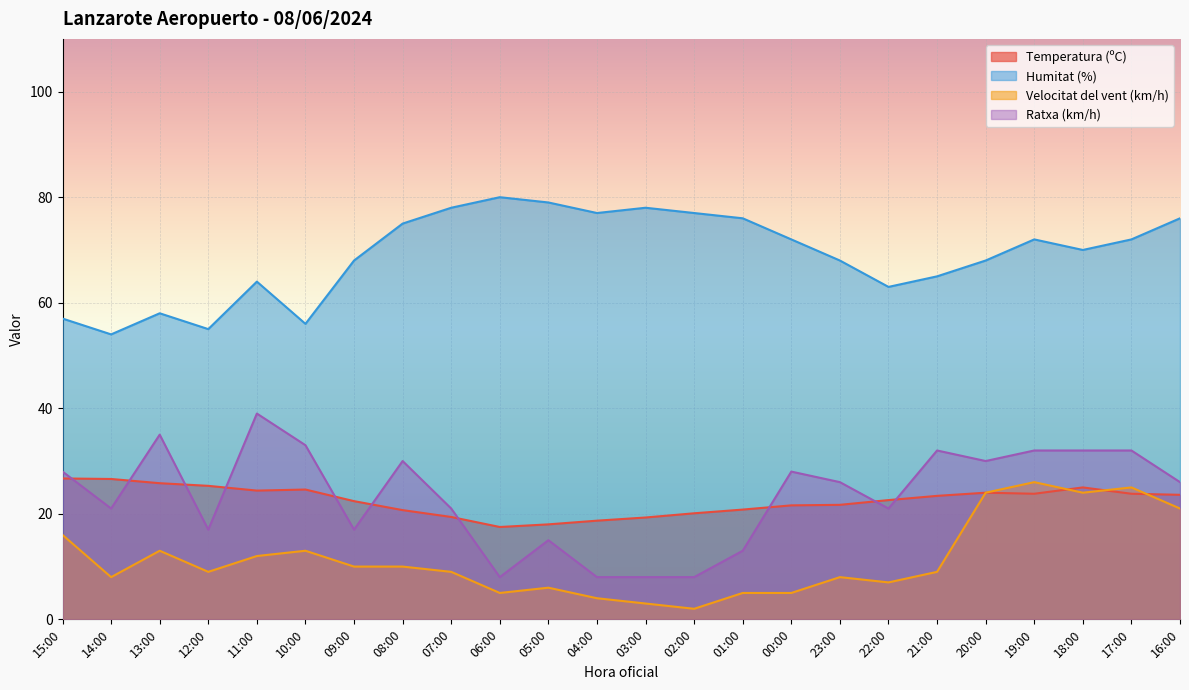

How many lines are shown in the chart?

4